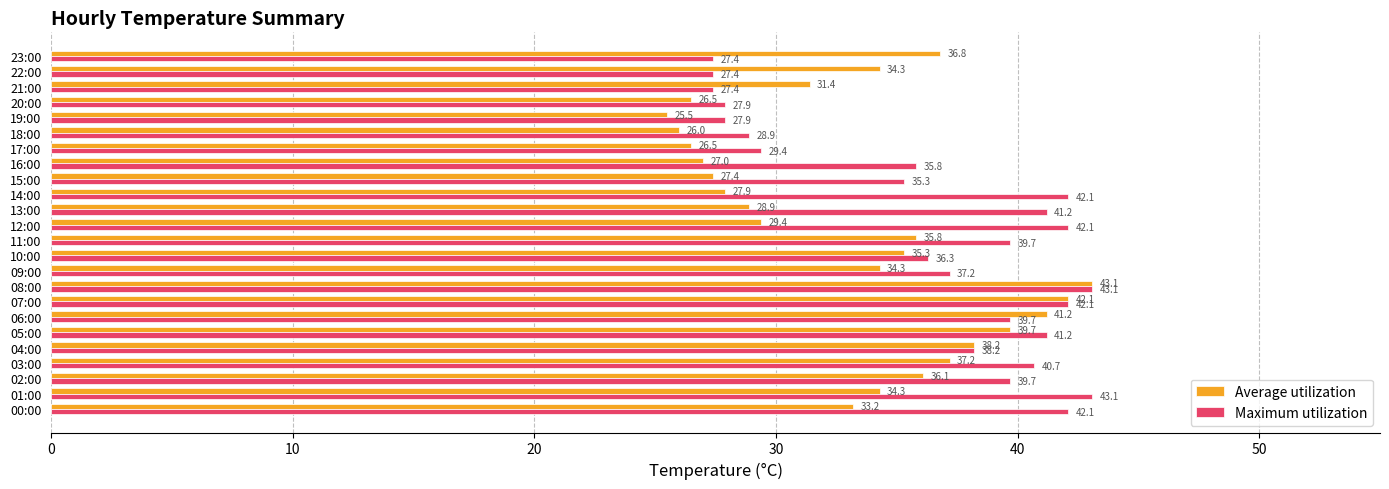

At how many categories does at least one series exceed 34?

19